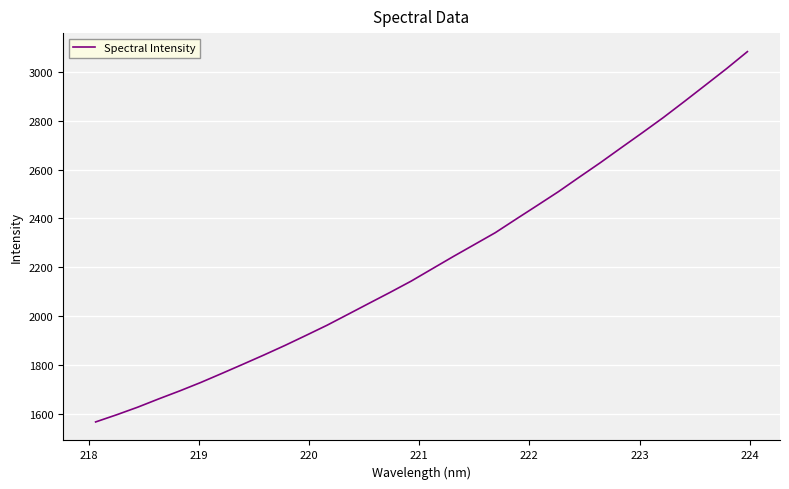

What is the maximum value shown in the chart?

3083.1